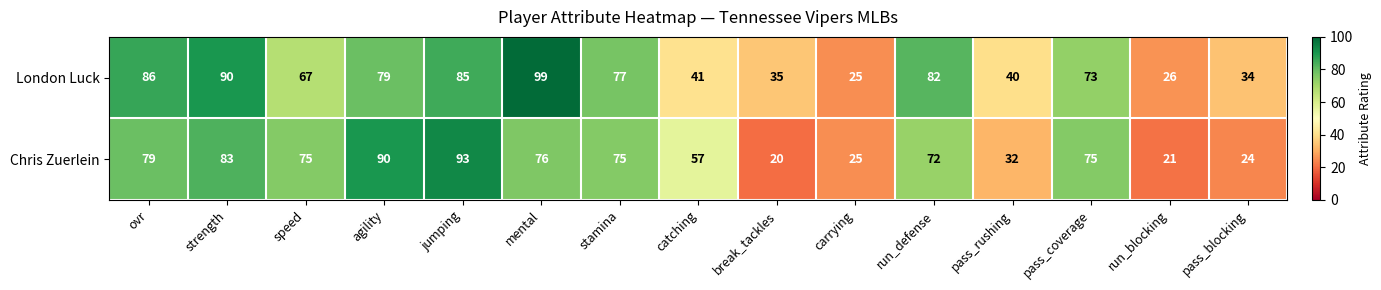

What is the spread (max minus min) of values at speed?

8